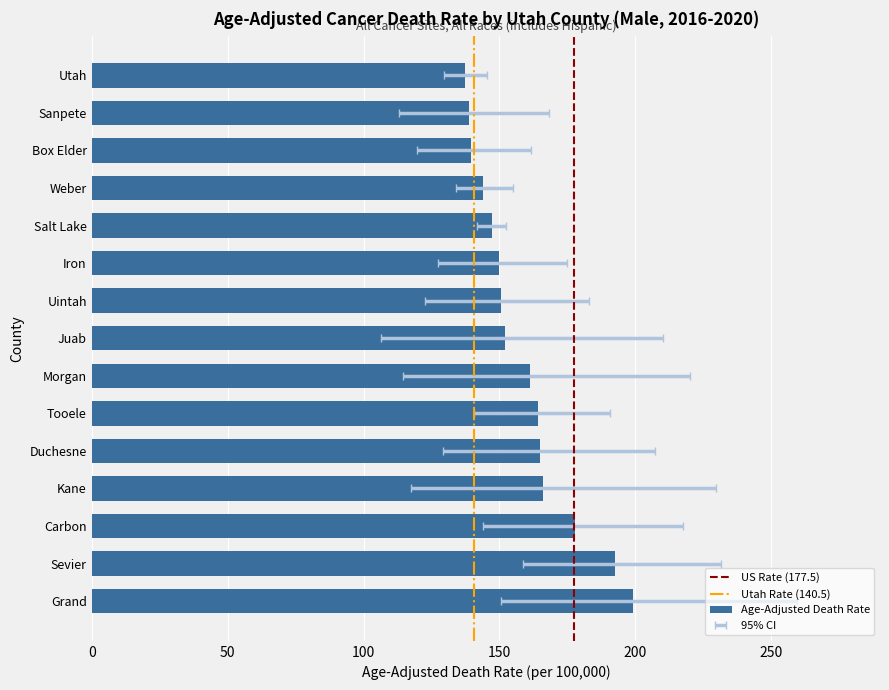

How many data points does each series have?

15